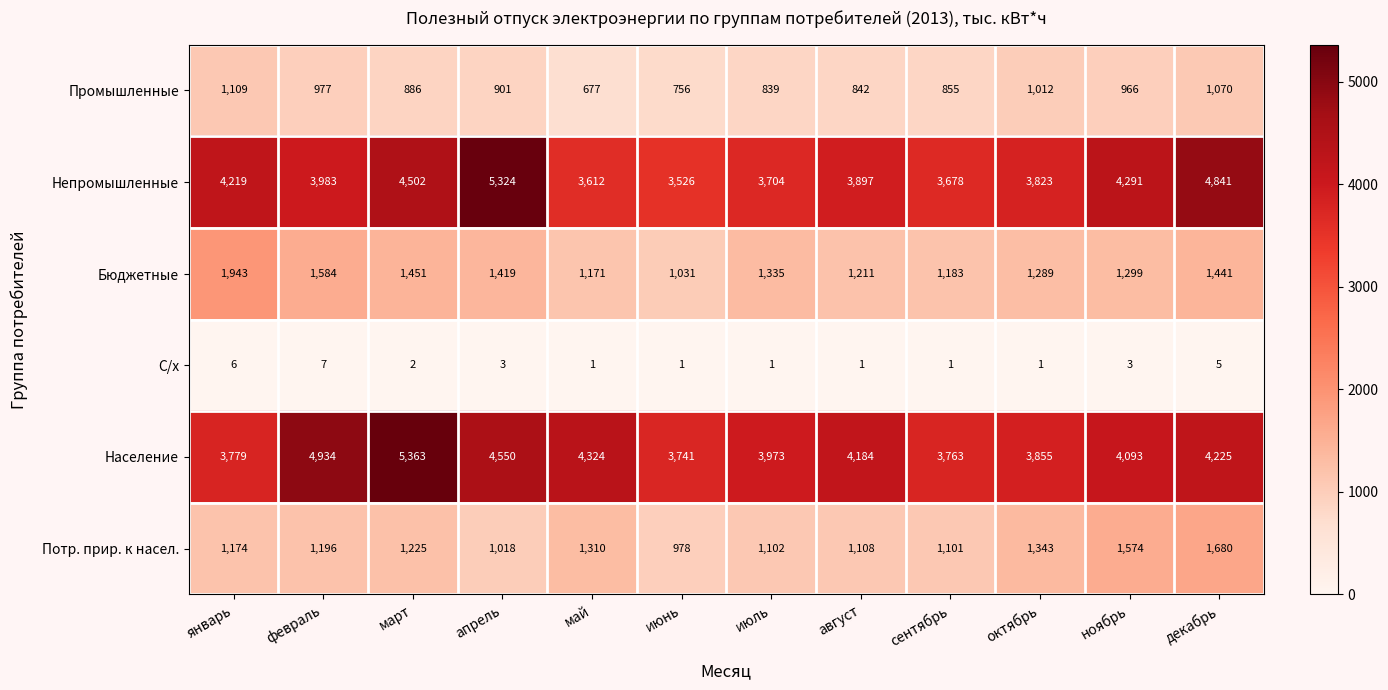

Where is Бюджетные nearest to the value 1487?

март